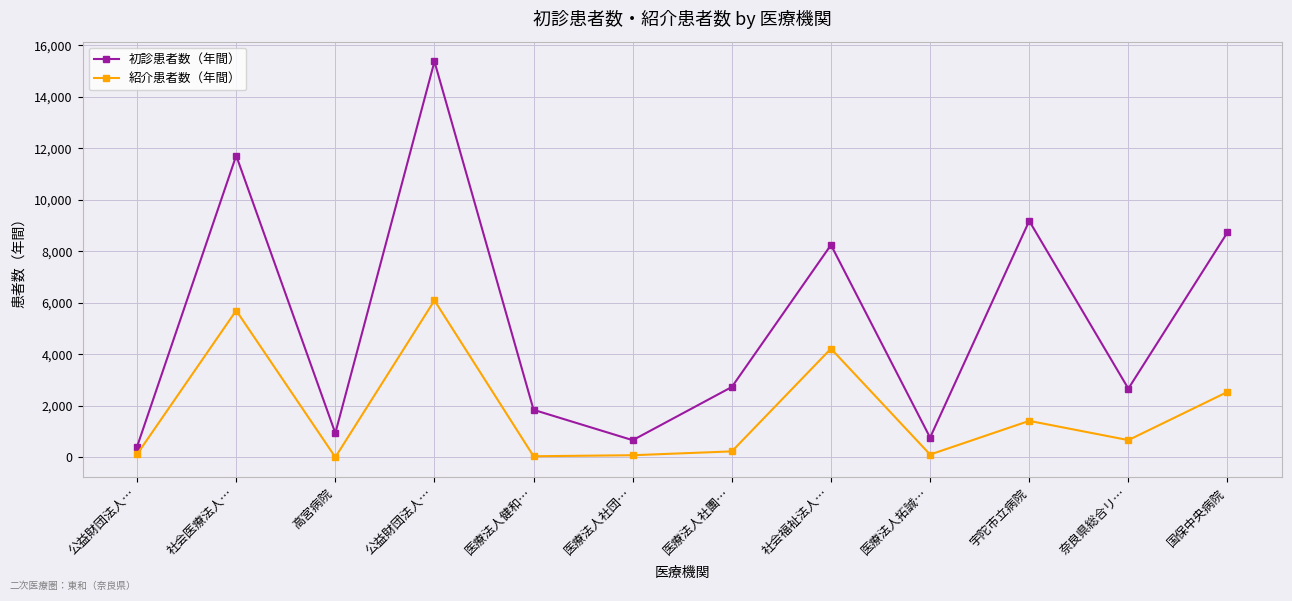

Does the chart display data point markers on the line(s)?

Yes